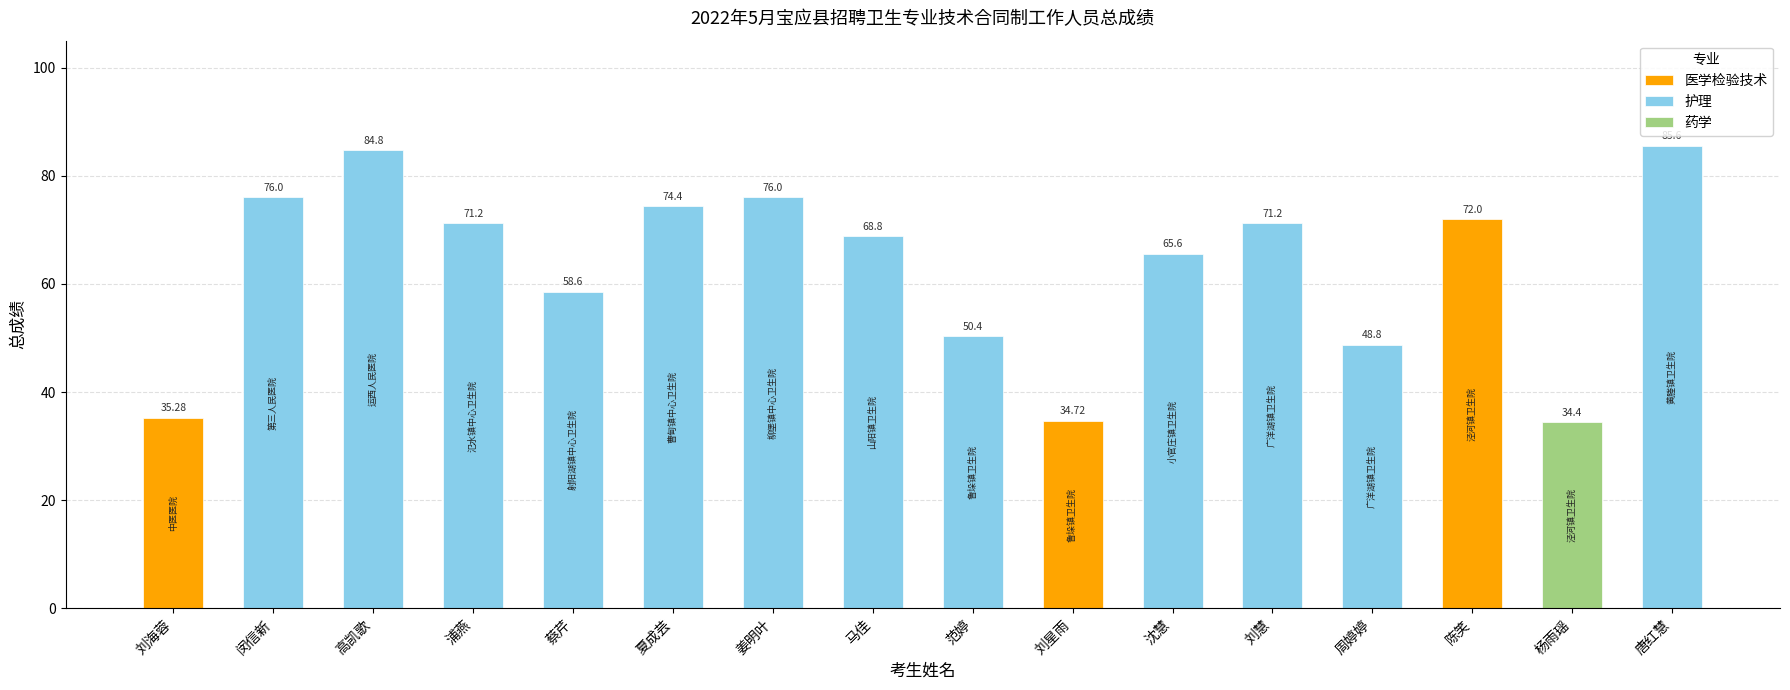

What is the smallest value displayed?

34.4